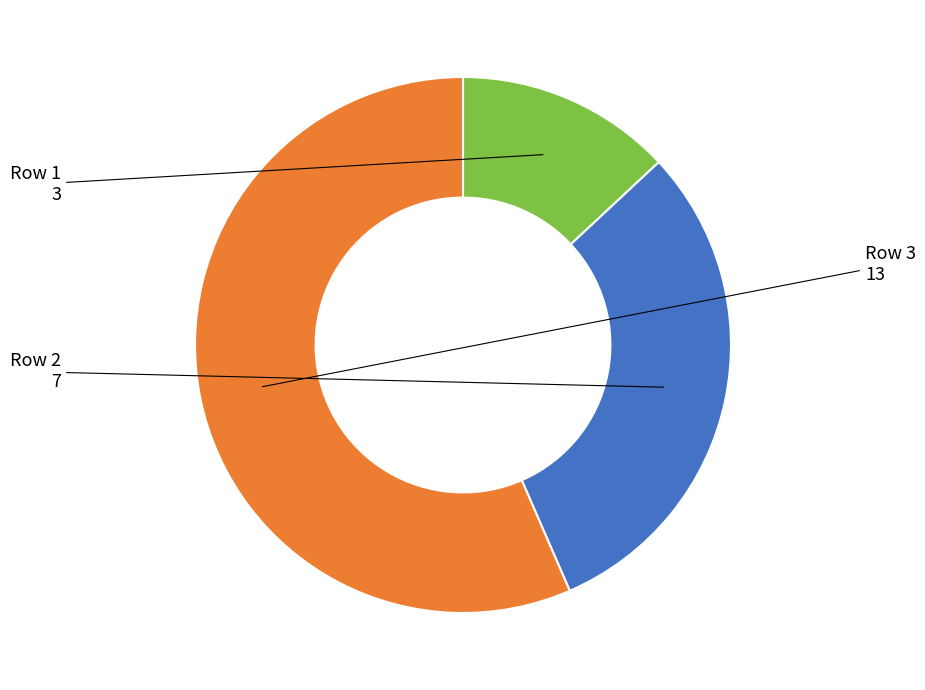

Is there any slice that represents more than half of the pie?

Yes